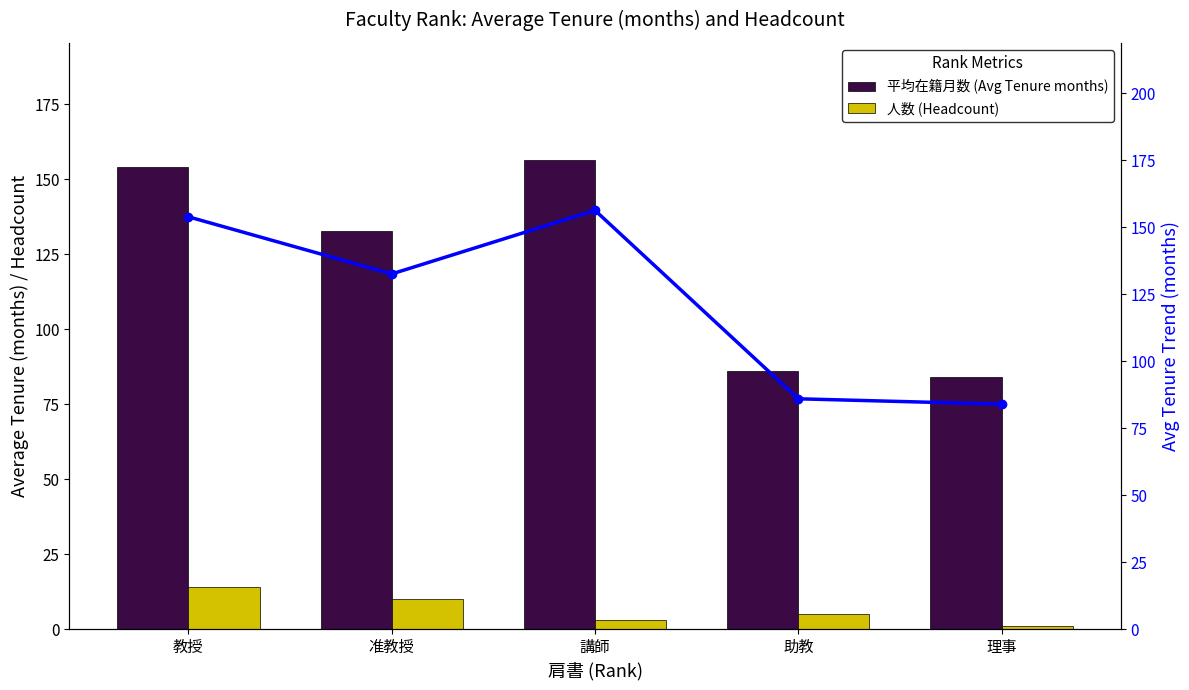

Which series has the largest total across all categories?

平均在籍月数 (Avg Tenure months)